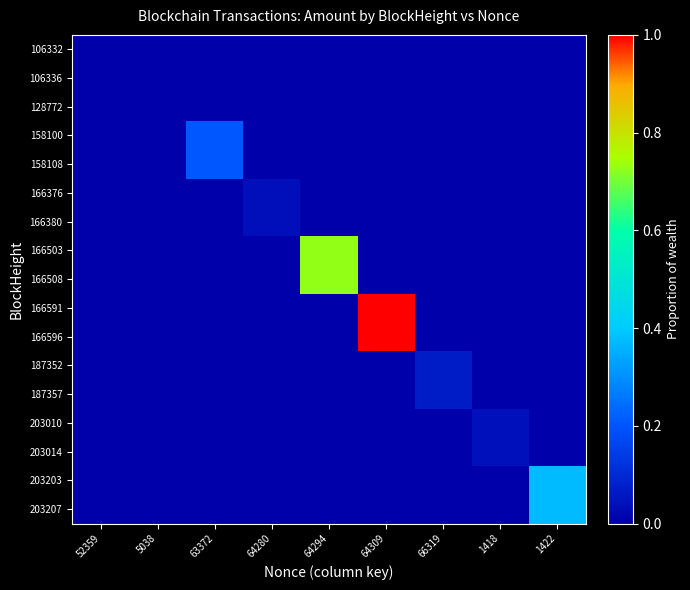

Reading left to right, what are all the values shown in this chart?

106332: 52359=0.0	5038=0.0	63372=0.0	64280=0.0	64294=0.0	64309=0.0	66319=0.0	1418=0.0	1422=0.0
106336: 52359=0.0	5038=0.0	63372=0.0	64280=0.0	64294=0.0	64309=0.0	66319=0.0	1418=0.0	1422=0.0
128772: 52359=0.0	5038=0.0	63372=0.0	64280=0.0	64294=0.0	64309=0.0	66319=0.0	1418=0.0	1422=0.0
158100: 52359=0.0	5038=0.0	63372=0.2	64280=0.0	64294=0.0	64309=0.0	66319=0.0	1418=0.0	1422=0.0
158108: 52359=0.0	5038=0.0	63372=0.2	64280=0.0	64294=0.0	64309=0.0	66319=0.0	1418=0.0	1422=0.0
166376: 52359=0.0	5038=0.0	63372=0.0	64280=0.0	64294=0.0	64309=0.0	66319=0.0	1418=0.0	1422=0.0
166380: 52359=0.0	5038=0.0	63372=0.0	64280=0.0	64294=0.0	64309=0.0	66319=0.0	1418=0.0	1422=0.0
166503: 52359=0.0	5038=0.0	63372=0.0	64280=0.0	64294=0.7	64309=0.0	66319=0.0	1418=0.0	1422=0.0
166508: 52359=0.0	5038=0.0	63372=0.0	64280=0.0	64294=0.7	64309=0.0	66319=0.0	1418=0.0	1422=0.0
166591: 52359=0.0	5038=0.0	63372=0.0	64280=0.0	64294=0.0	64309=1.0	66319=0.0	1418=0.0	1422=0.0
166596: 52359=0.0	5038=0.0	63372=0.0	64280=0.0	64294=0.0	64309=1.0	66319=0.0	1418=0.0	1422=0.0
187352: 52359=0.0	5038=0.0	63372=0.0	64280=0.0	64294=0.0	64309=0.0	66319=0.1	1418=0.0	1422=0.0
187357: 52359=0.0	5038=0.0	63372=0.0	64280=0.0	64294=0.0	64309=0.0	66319=0.1	1418=0.0	1422=0.0
203010: 52359=0.0	5038=0.0	63372=0.0	64280=0.0	64294=0.0	64309=0.0	66319=0.0	1418=0.0	1422=0.0
203014: 52359=0.0	5038=0.0	63372=0.0	64280=0.0	64294=0.0	64309=0.0	66319=0.0	1418=0.0	1422=0.0
203203: 52359=0.0	5038=0.0	63372=0.0	64280=0.0	64294=0.0	64309=0.0	66319=0.0	1418=0.0	1422=0.4
203207: 52359=0.0	5038=0.0	63372=0.0	64280=0.0	64294=0.0	64309=0.0	66319=0.0	1418=0.0	1422=0.4